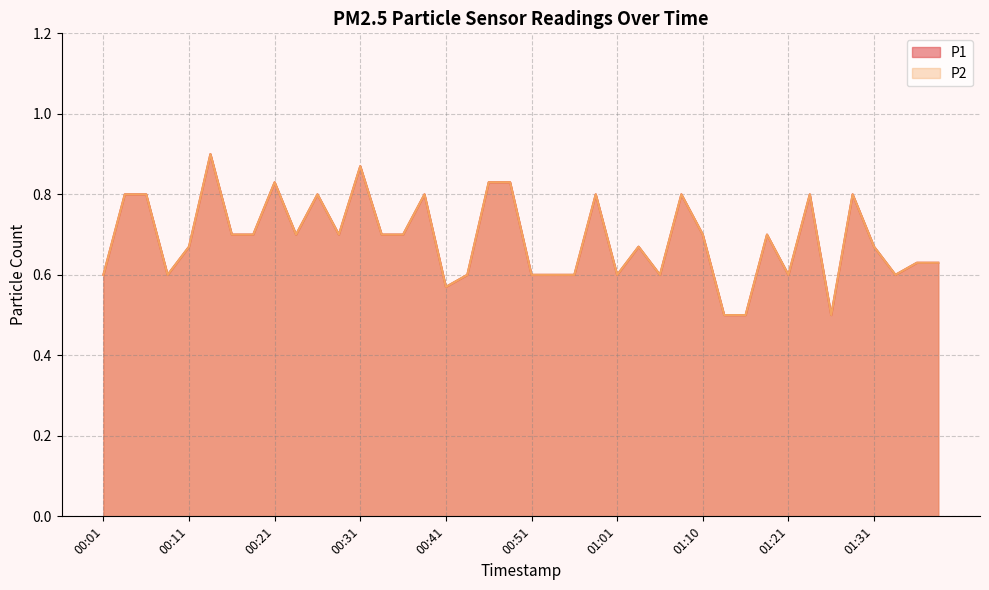

Rank the series by their maximum value, from highest to lowest.

P1, P2